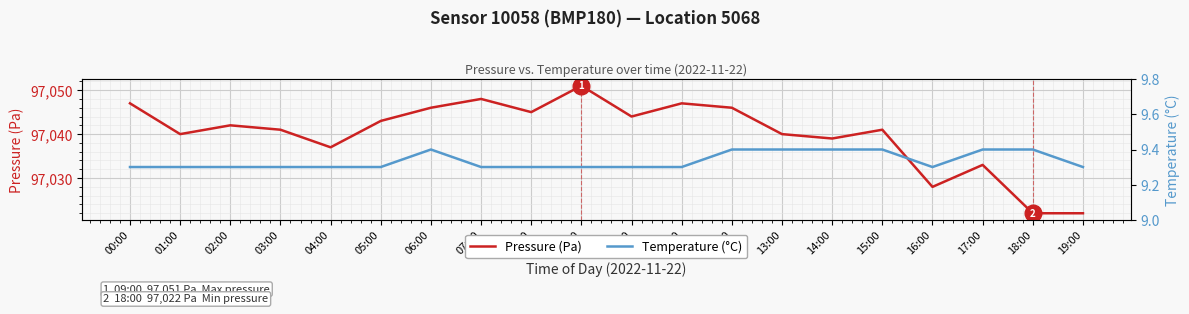

What is the average value of the Pressure (Pa) series?

97040